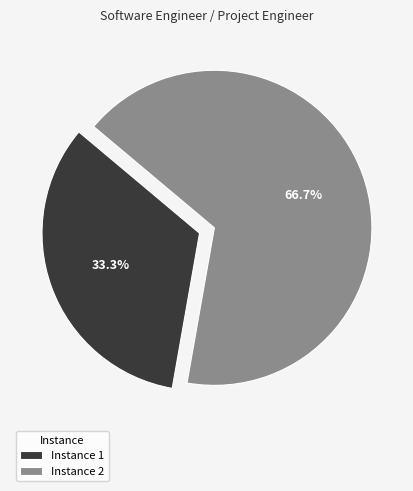

How many segments does this pie chart have?

2